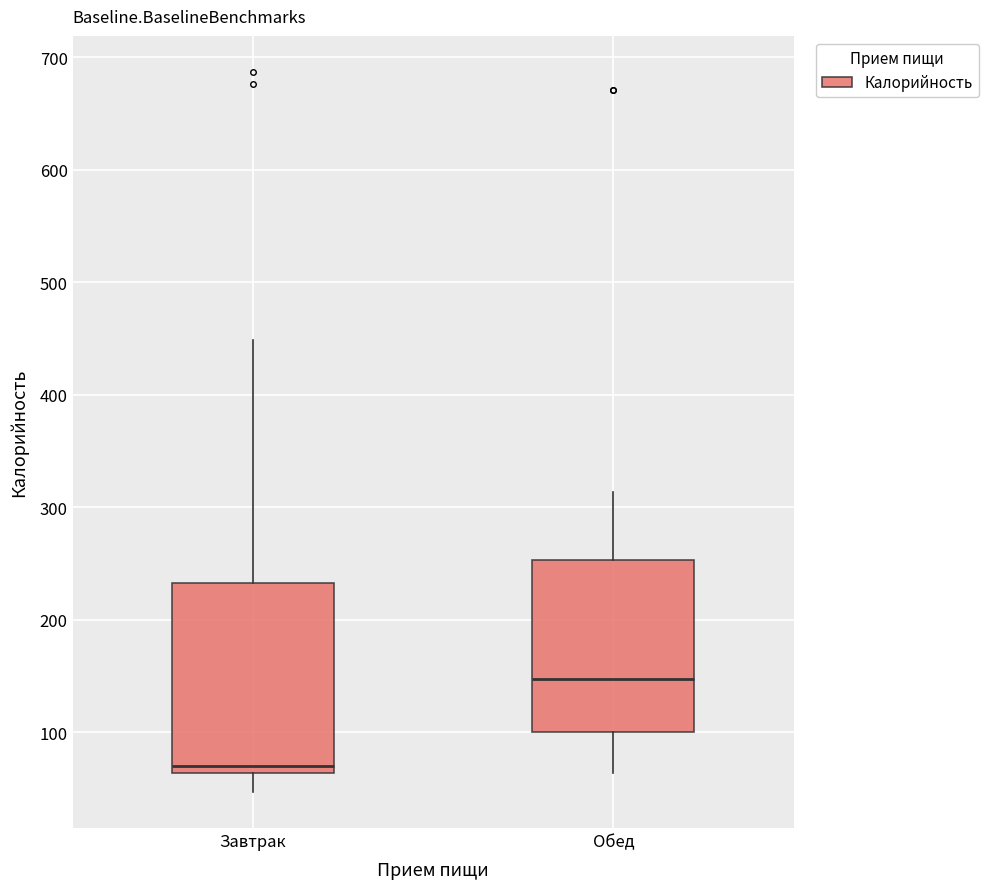

Reading left to right, transcribe this box plot: for each box, give where its median line is, the range the box spans, and where its two whiskers end, as read against the y-axis. The values are not printed on the chart, so give them approximately, as read against the axis.

Завтрак: median 70, box 60 to 230, whiskers 50 to 450
Обед: median 150, box 100 to 250, whiskers 60 to 310